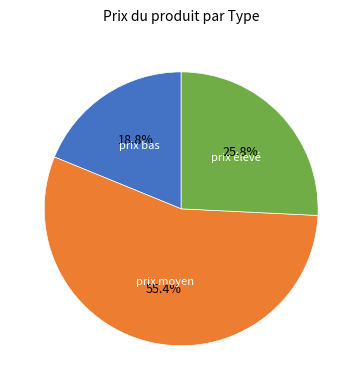

Is there any slice that represents more than half of the pie?

Yes